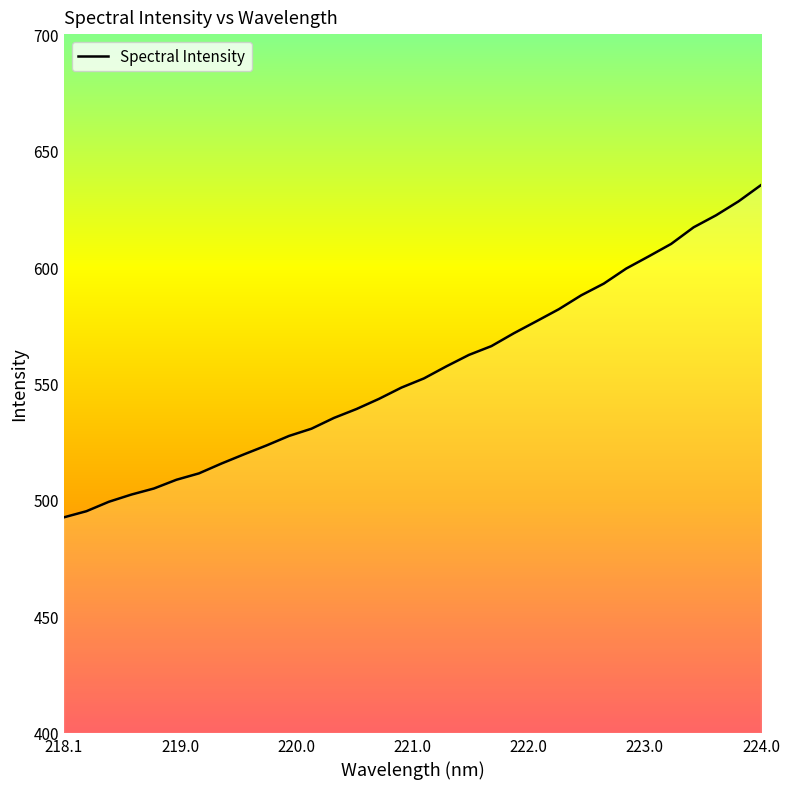

Count the number of categories in the chart.

32